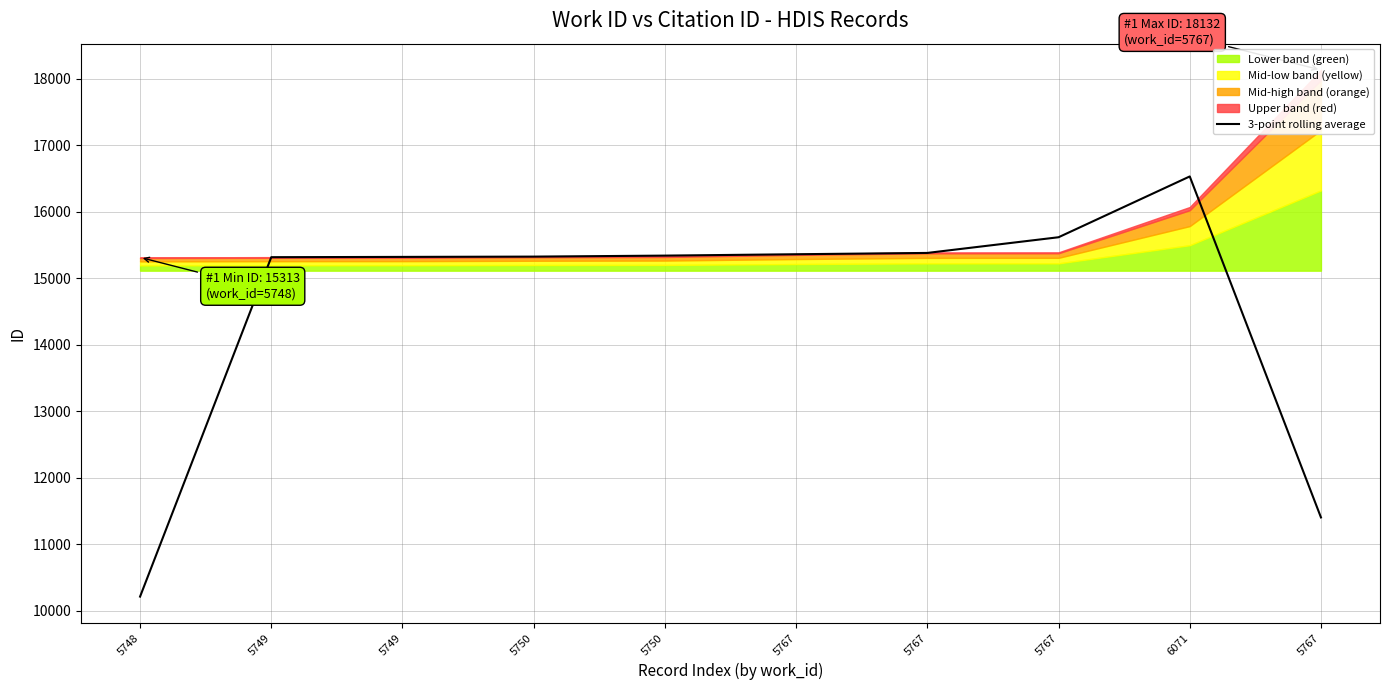

What is the difference between the second highest and minimum values?

5406.0